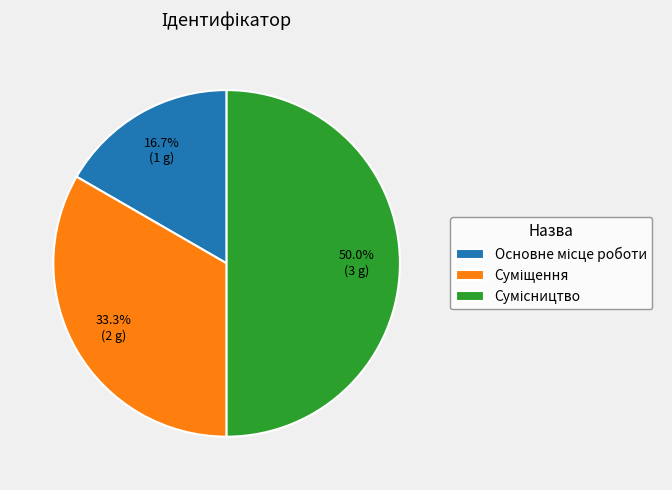

Combined, do Сумісництво and Основне місце роботи account for over 50%?

Yes